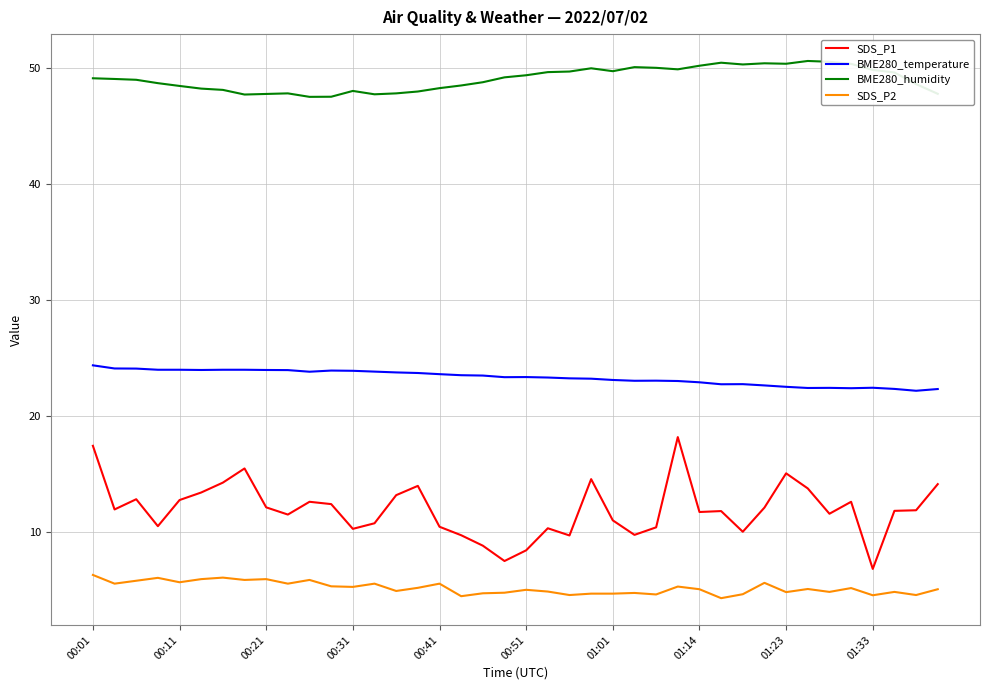

What is the minimum value shown in the chart?

4.3